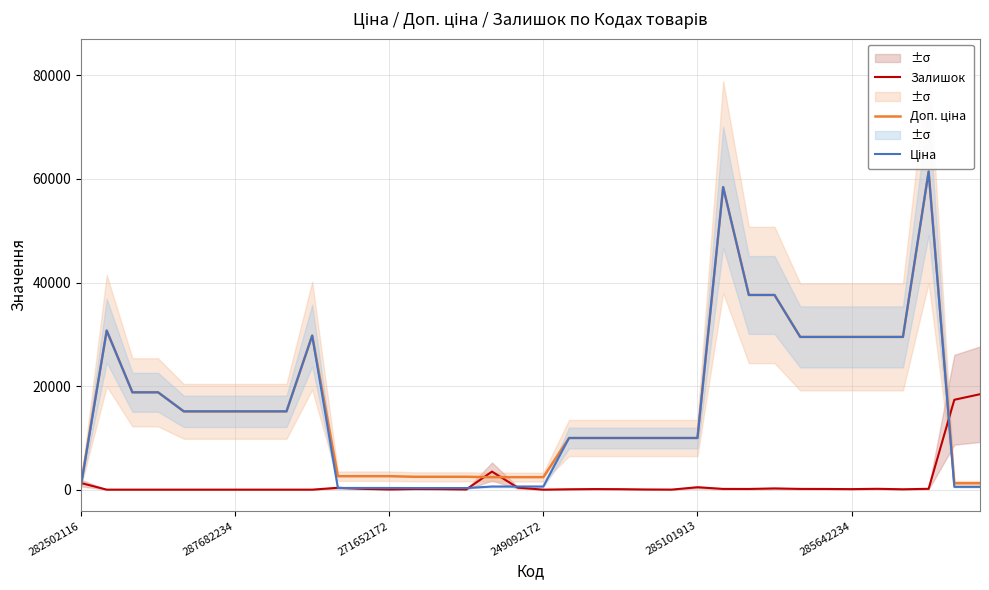

Read the Ціна value at 14.

310.3